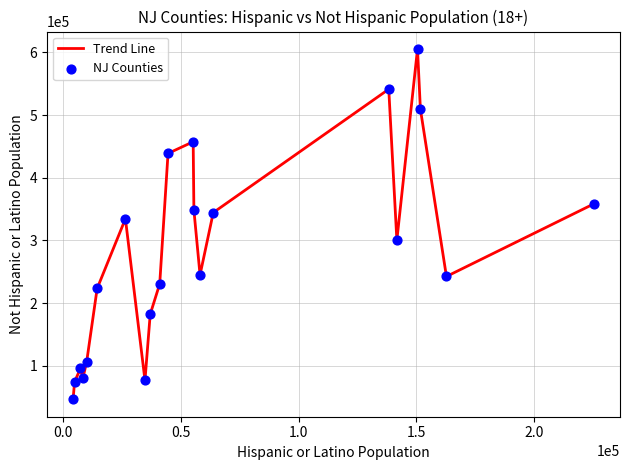

What is the minimum value shown in the chart?

46568